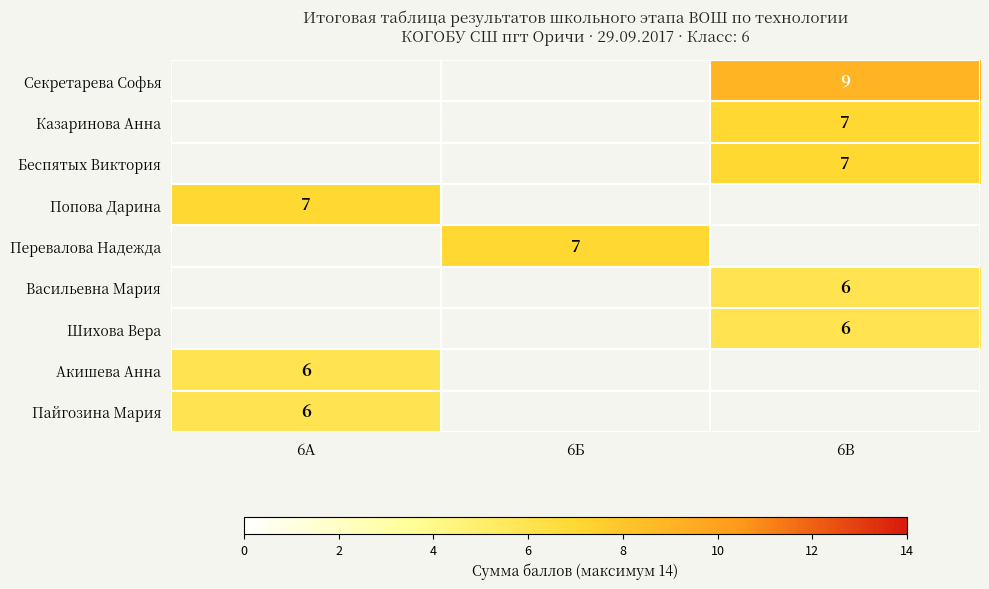

What is the minimum value shown in the chart?

6.0